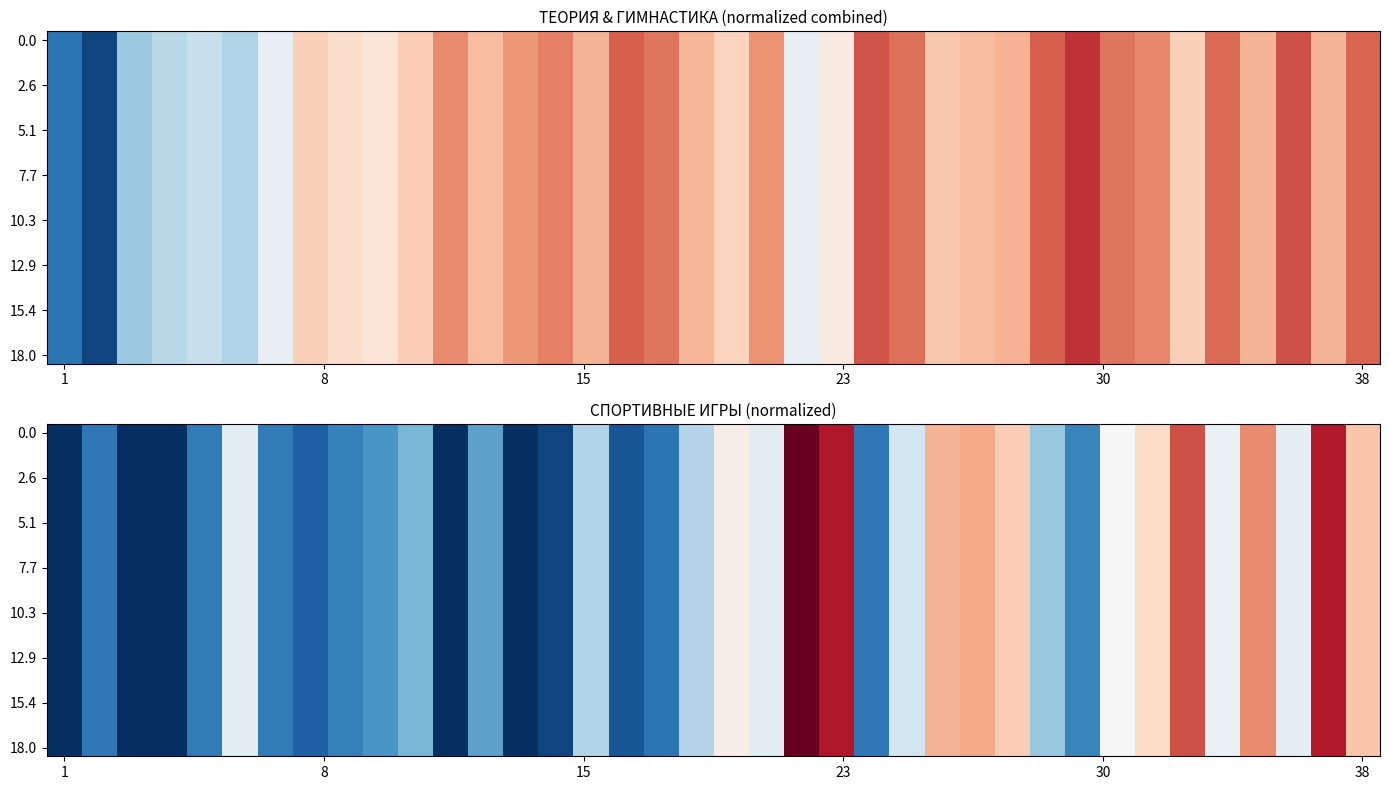

How many series are shown in this chart?

19